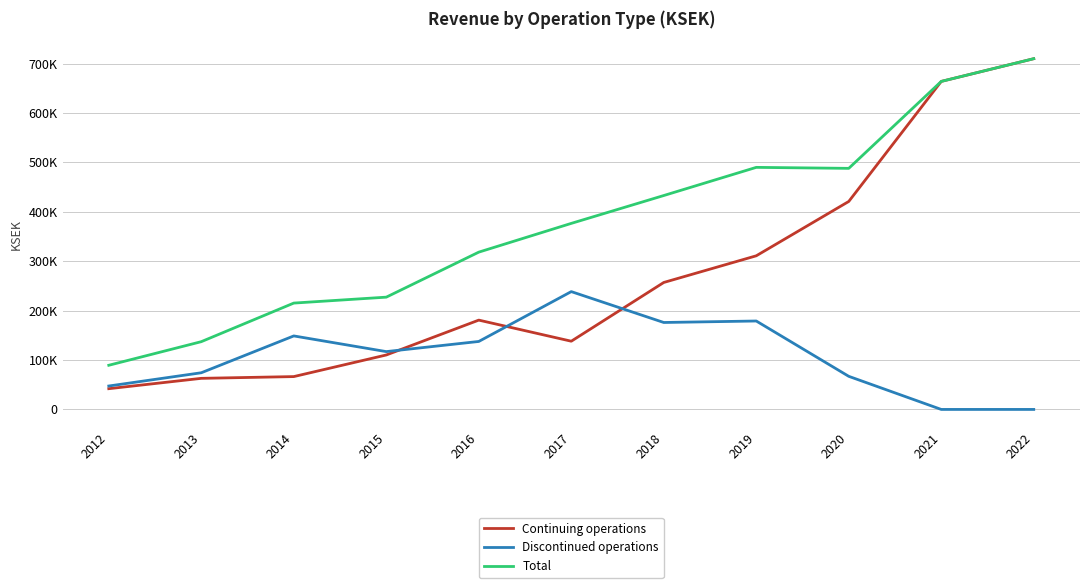

At how many categories does at least one series exceed 157338?

9